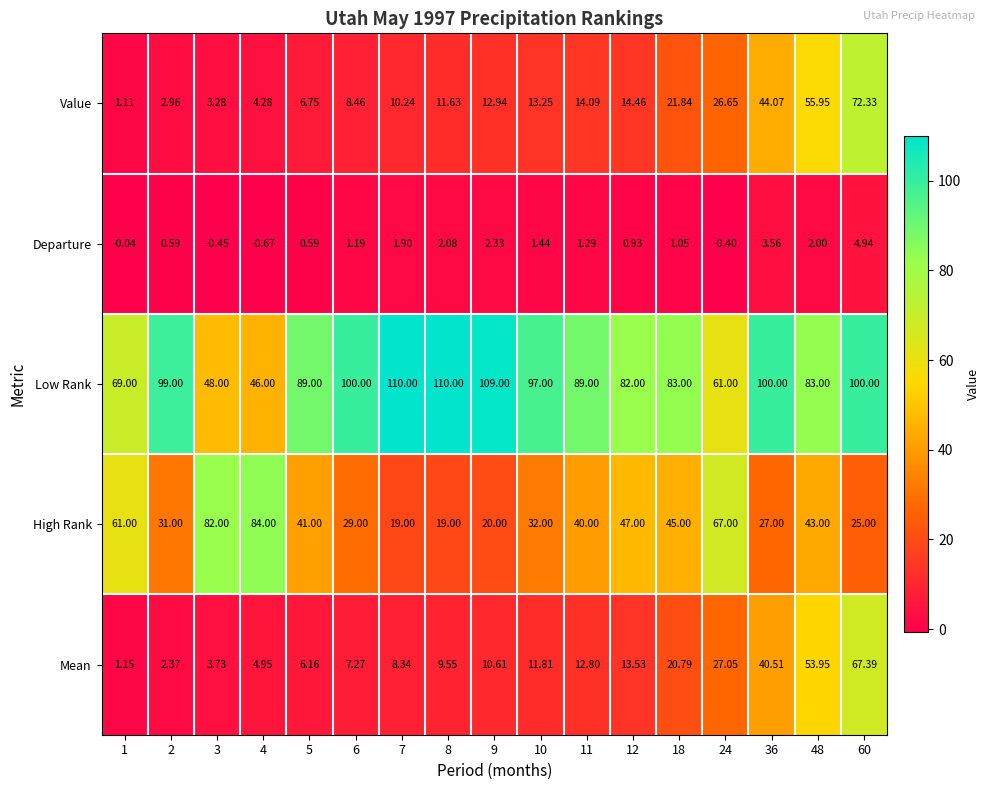

At 60, list the series in order from smallest to largest.

Departure, High Rank, Mean, Value, Low Rank